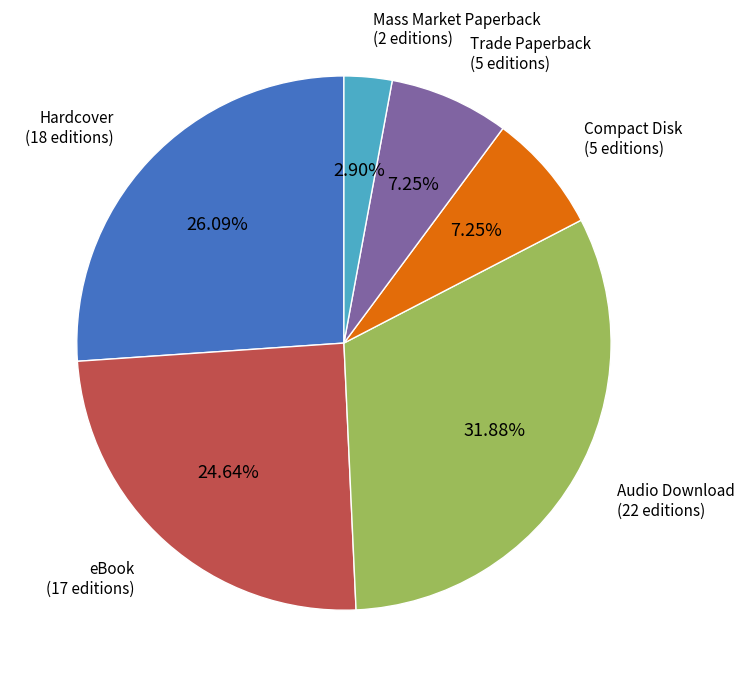

Does any single category account for the majority?

No